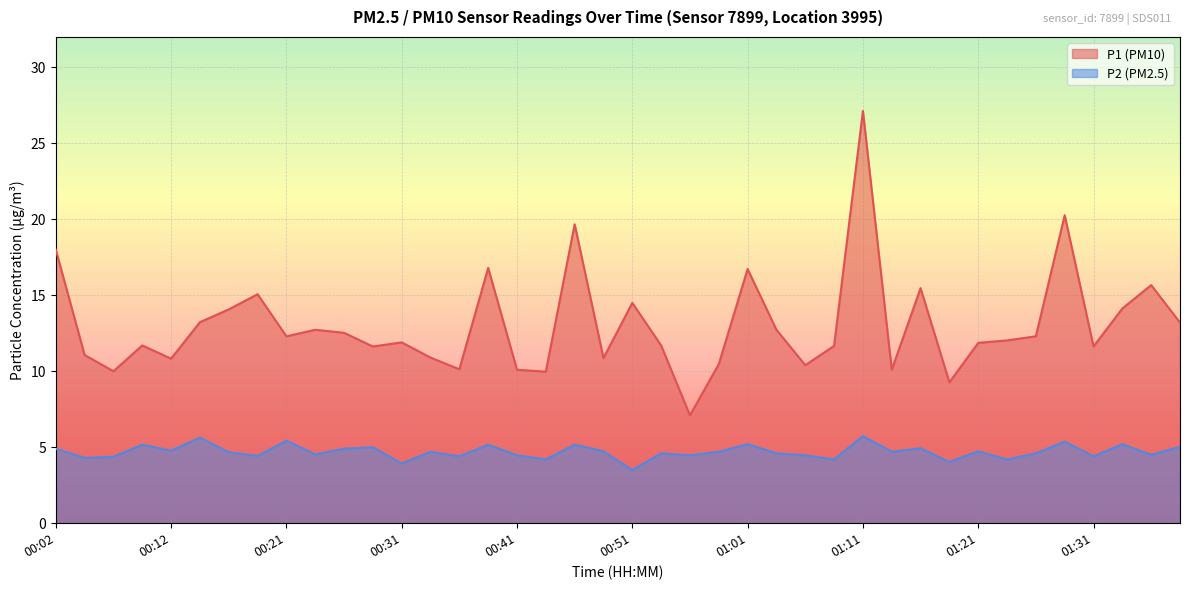

Reading left to right, what are all the values shown in this chart?

P1: 00:02=18.0	00:04=11.1	00:07=10.0	00:09=11.7	00:12=10.8	00:14=13.2	00:17=14.1	00:19=15.1	00:21=12.3	00:24=12.7	00:26=12.5	00:29=11.6	00:31=11.9	00:34=10.9	00:36=10.1	00:39=16.8	00:41=10.1	00:44=10.0	00:46=19.7	00:49=10.9	00:51=14.5	00:54=11.7	00:56=7.1	00:59=10.5	01:01=16.7	01:04=12.7	01:06=10.4	01:09=11.7	01:11=27.1	01:14=10.1	01:16=15.5	01:19=9.3	01:21=11.9	01:24=12.0	01:26=12.3	01:29=20.3	01:31=11.6	01:34=14.1	01:37=15.7	01:39=13.2
P2: 00:02=4.9	00:04=4.3	00:07=4.4	00:09=5.2	00:12=4.8	00:14=5.6	00:17=4.7	00:19=4.4	00:21=5.4	00:24=4.5	00:26=4.9	00:29=5.0	00:31=3.9	00:34=4.7	00:36=4.4	00:39=5.2	00:41=4.5	00:44=4.2	00:46=5.2	00:49=4.7	00:51=3.5	00:54=4.6	00:56=4.5	00:59=4.7	01:01=5.2	01:04=4.6	01:06=4.5	01:09=4.2	01:11=5.7	01:14=4.7	01:16=4.9	01:19=4.0	01:21=4.7	01:24=4.2	01:26=4.6	01:29=5.4	01:31=4.4	01:34=5.2	01:37=4.5	01:39=5.0